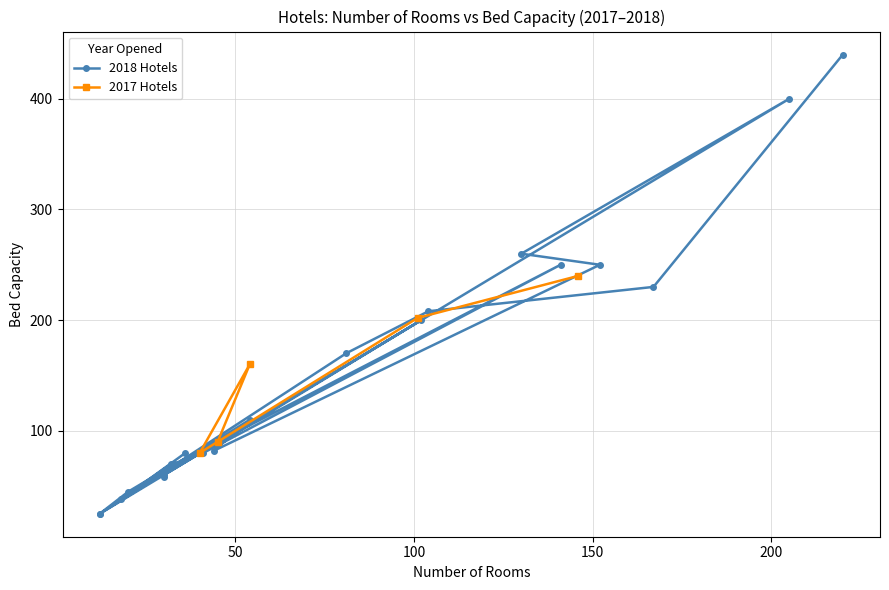

What is the minimum value for 2017 Hotels?

80